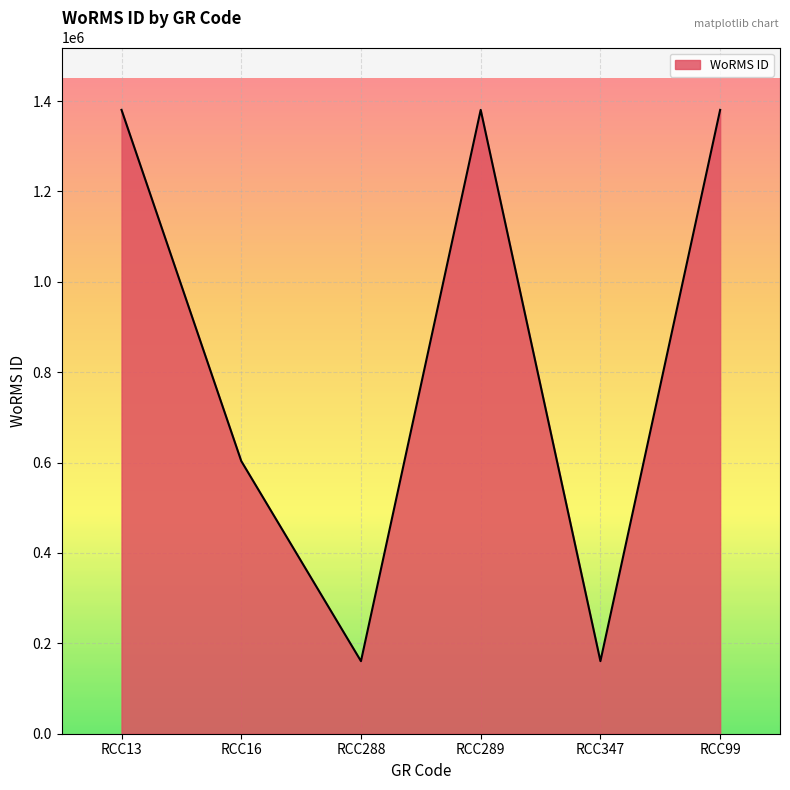

The value at RCC347 is 229409. True or false?

False